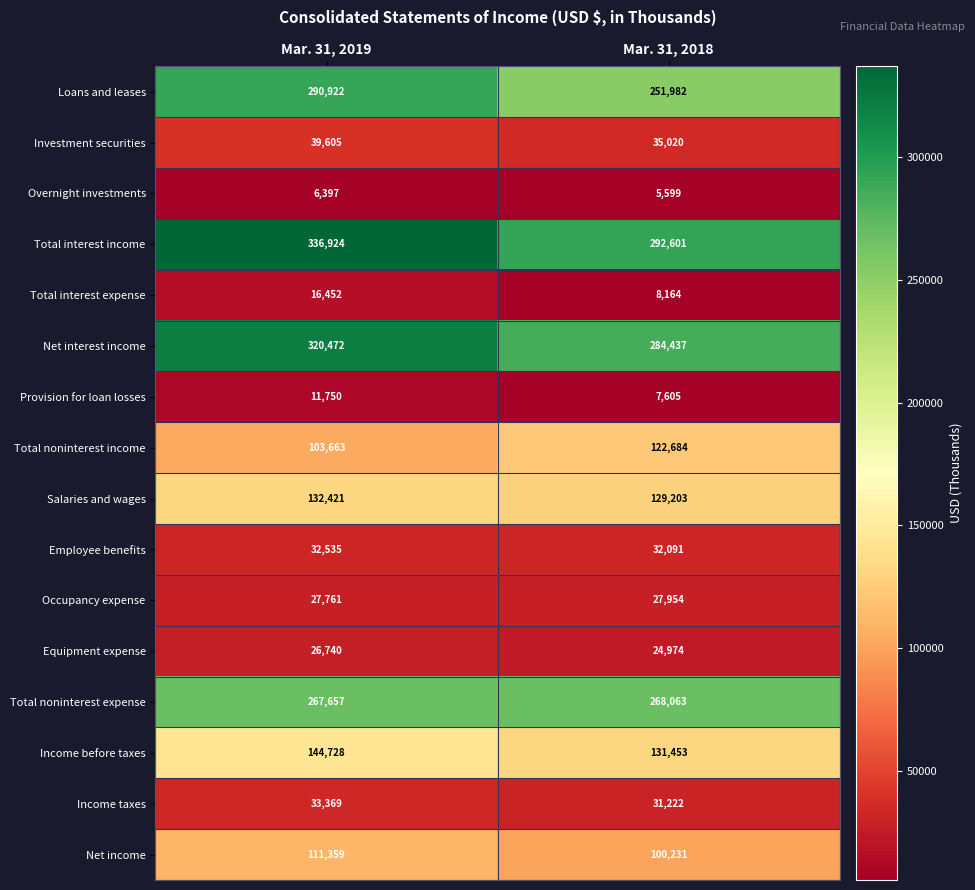

What is the minimum value shown in the chart?

5599